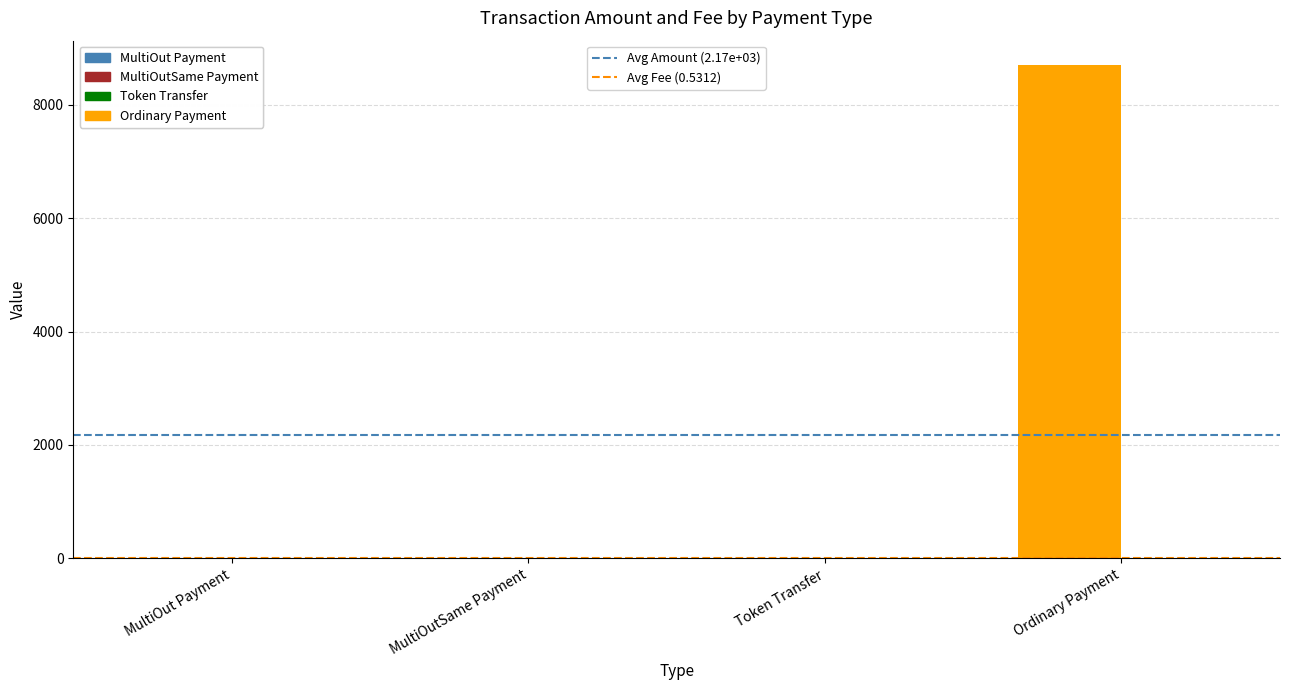

Between MultiOut Payment and MultiOutSame Payment, which is larger?

MultiOut Payment